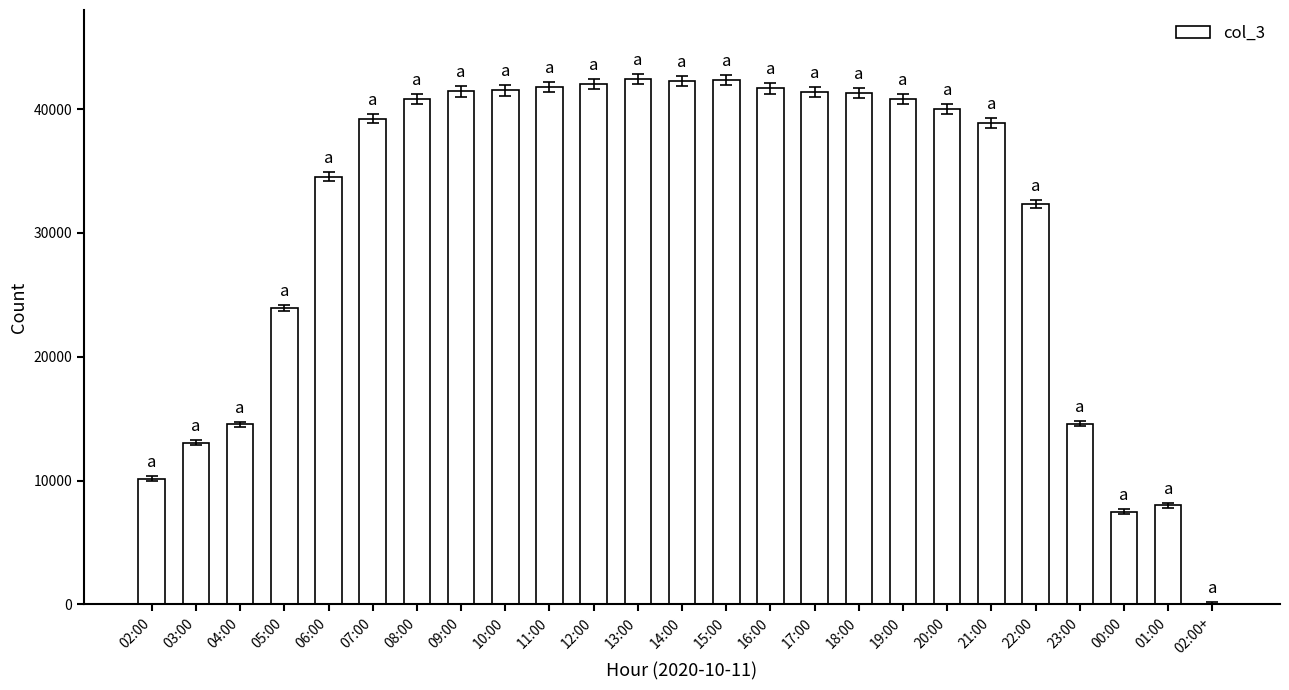

What is the greatest value displayed?

42423